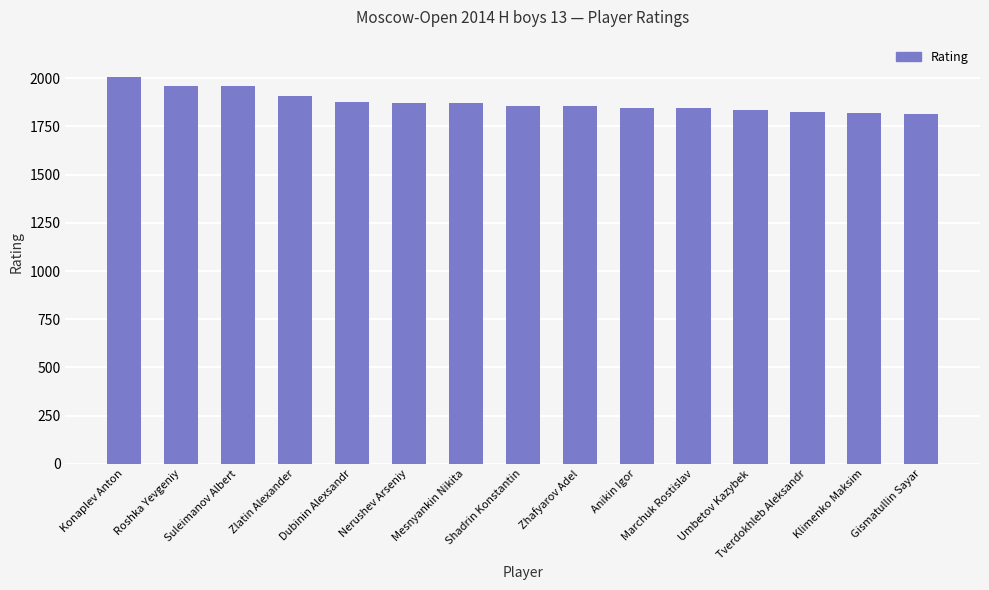

Where is the data nearest to the value 1912?

Zlatin Alexander